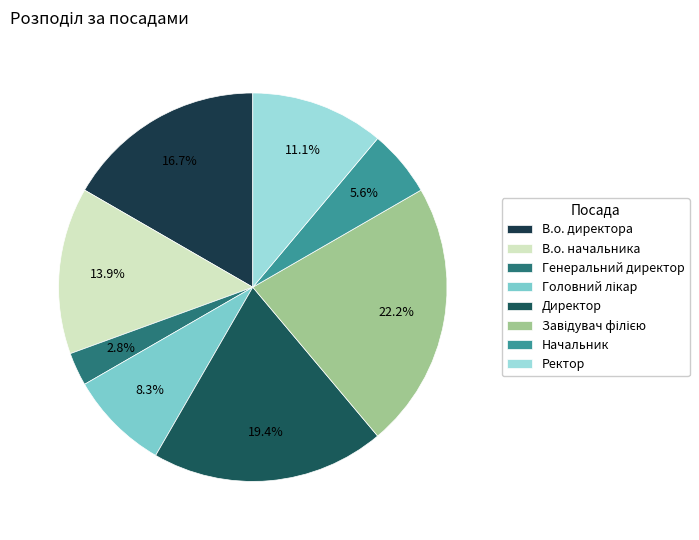

How many slices are in this pie chart?

8